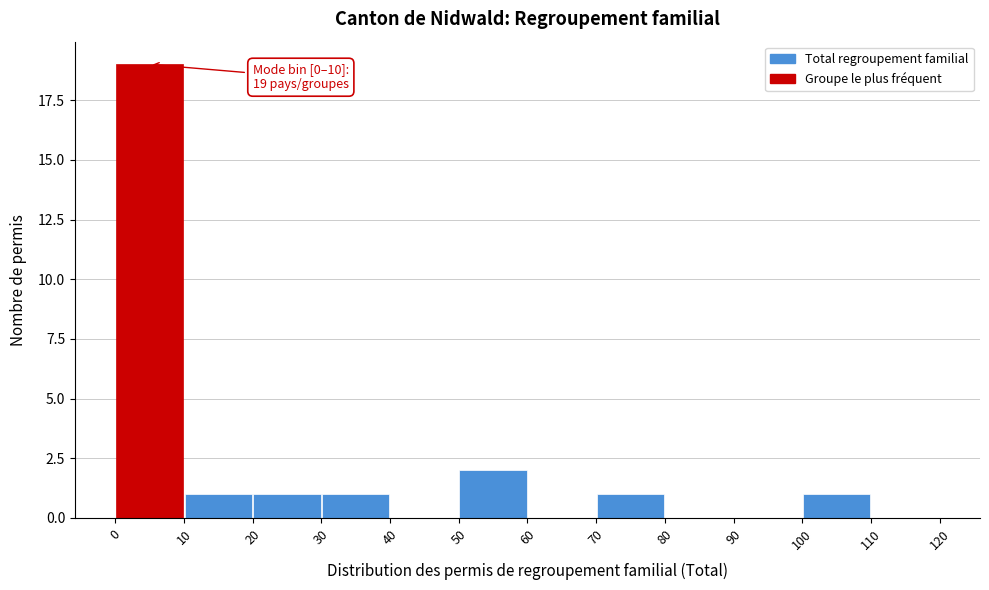

Which range on the x-axis has the tallest bar?

0 to 10